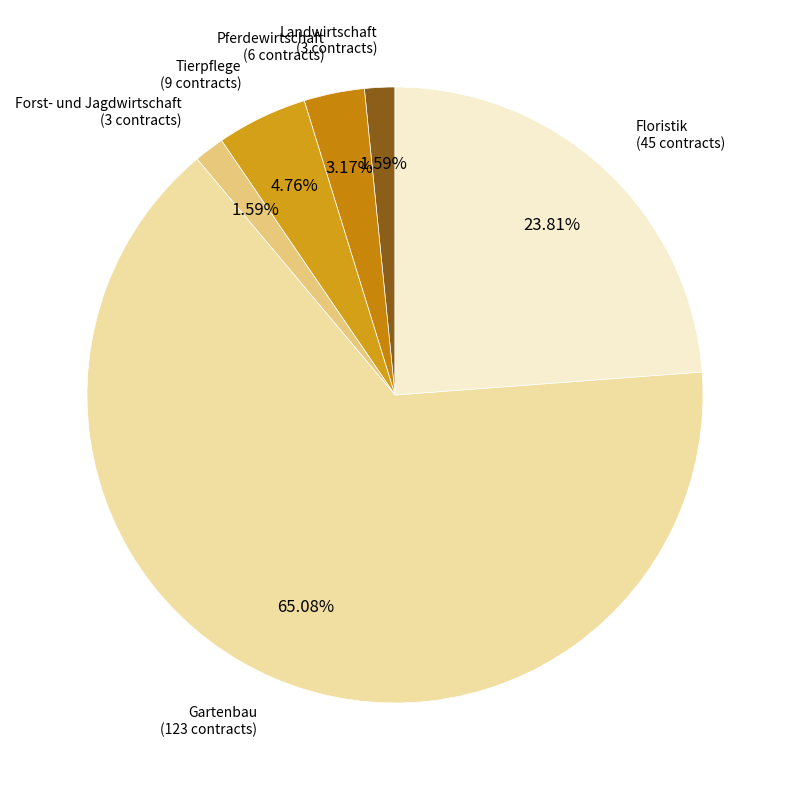

Count the number of slices in the pie.

6